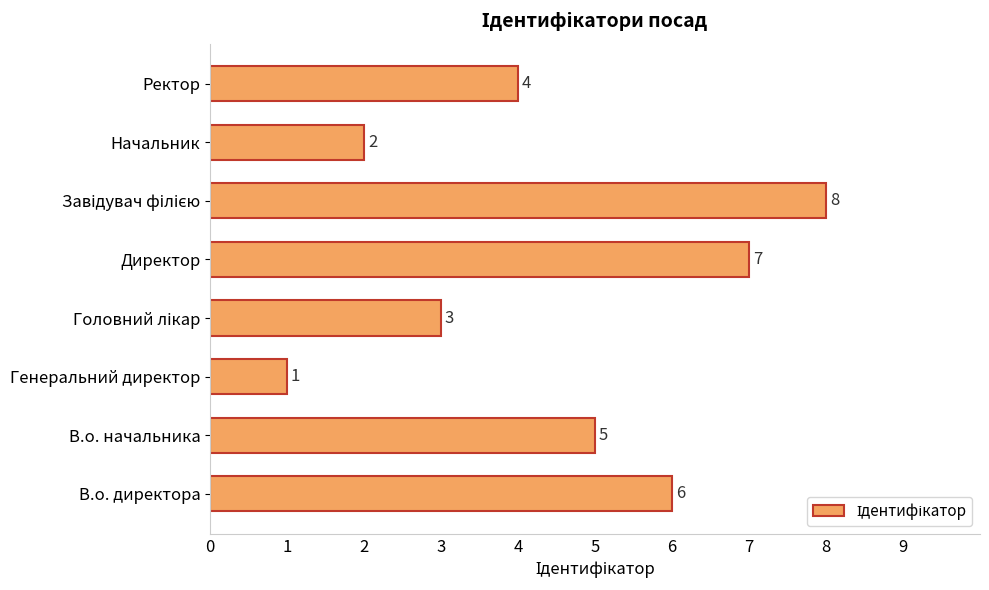

True or false: the data shows 1 at Генеральний директор.

True